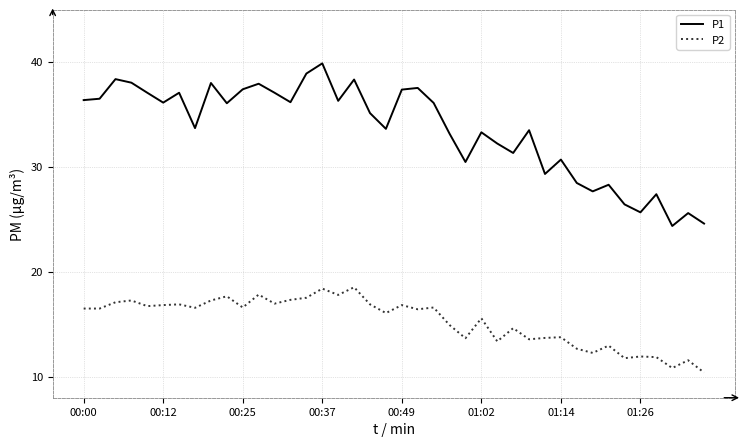

True or false: P2 and P1 intersect in this chart.

False